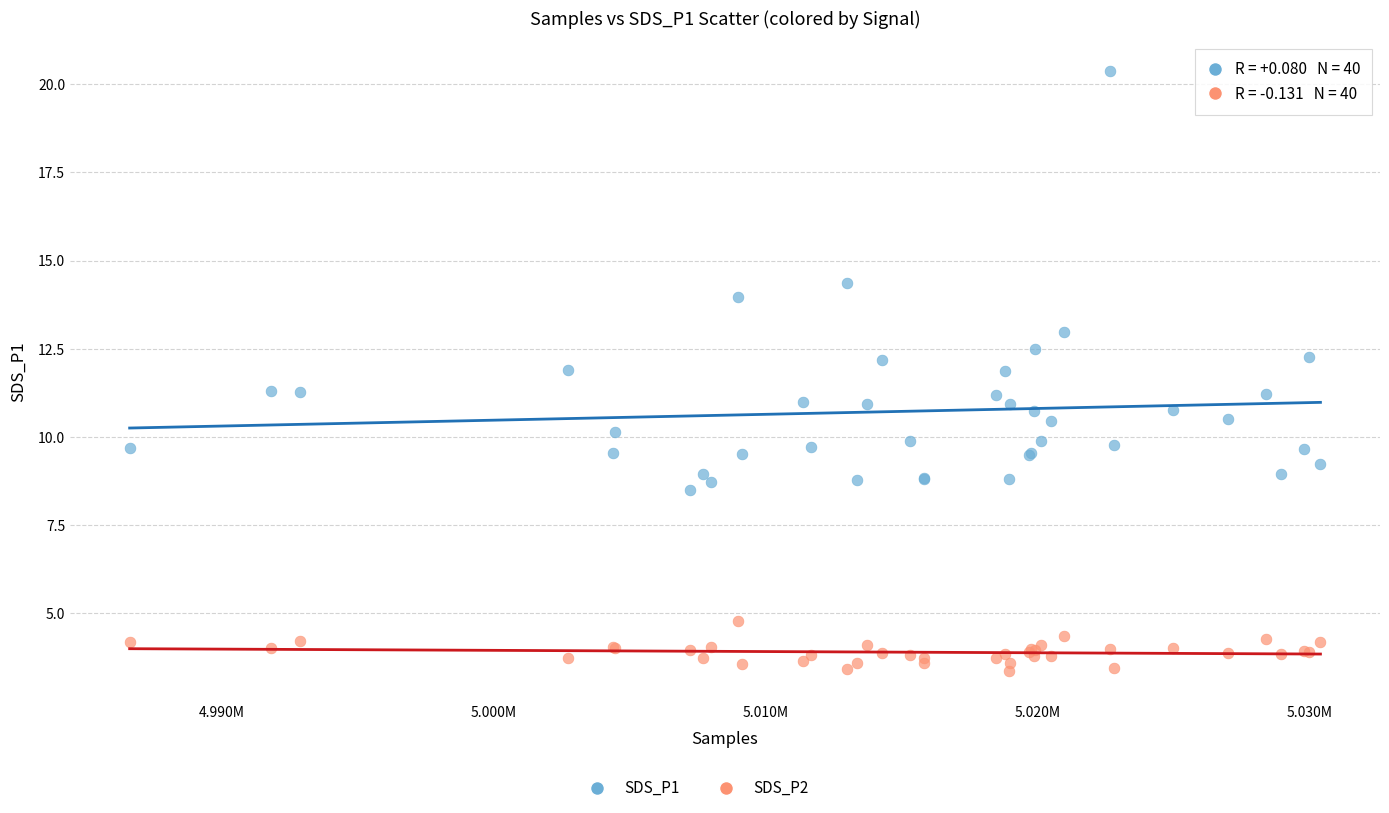

Which series contains the highest Y value?

SDS_P1